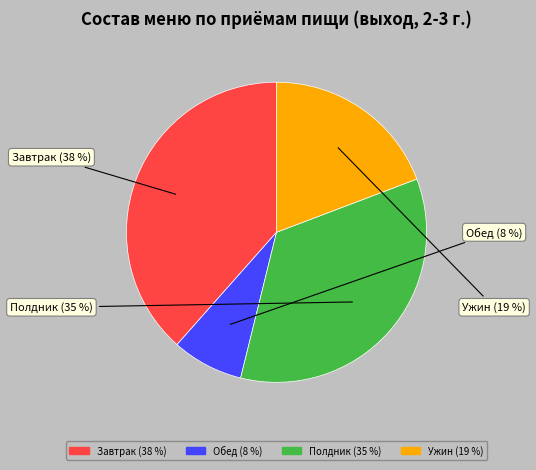

How many slices are in this pie chart?

4